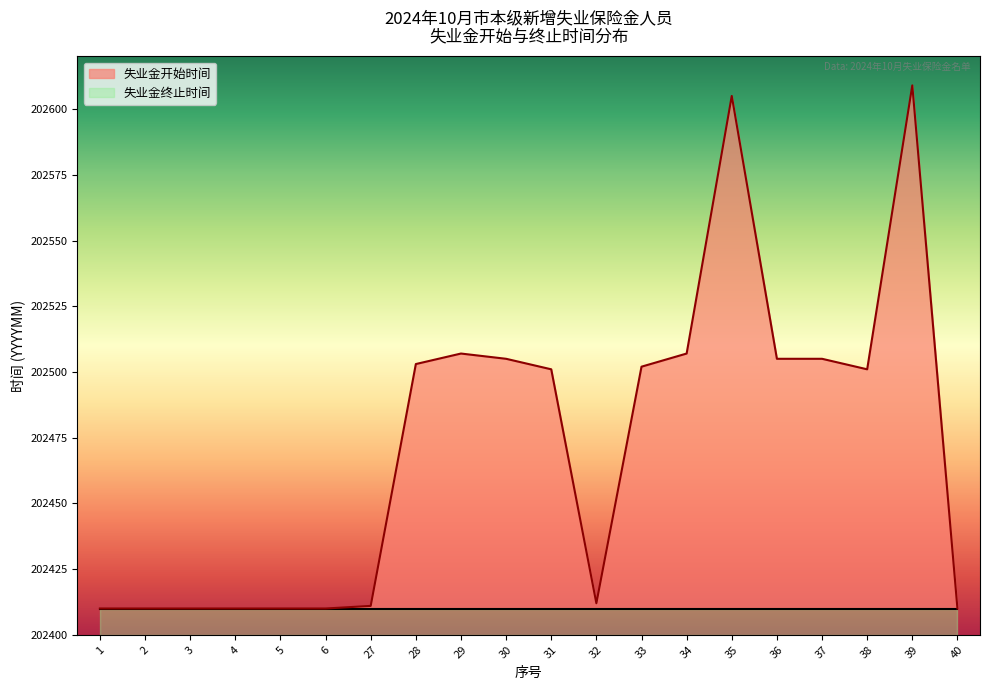

What is the sum of all values?

4049443